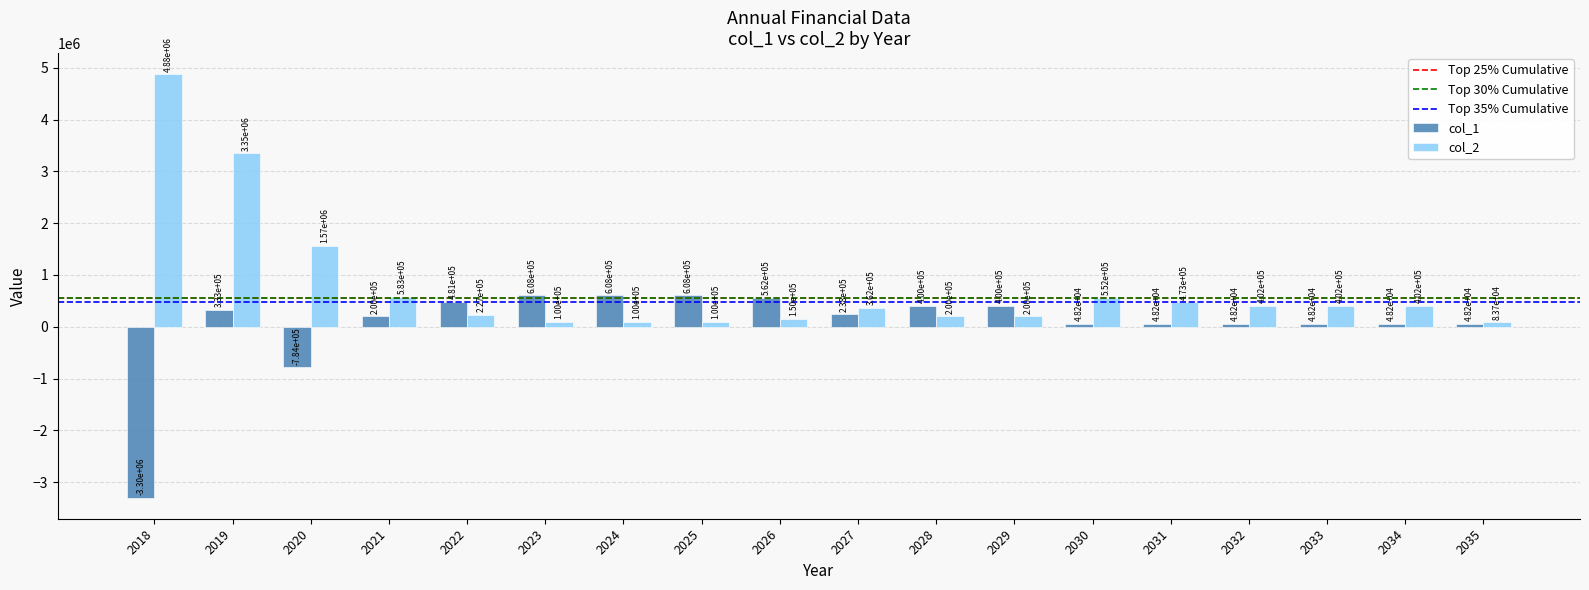

At how many categories does at least one series exceed 1510415?

3